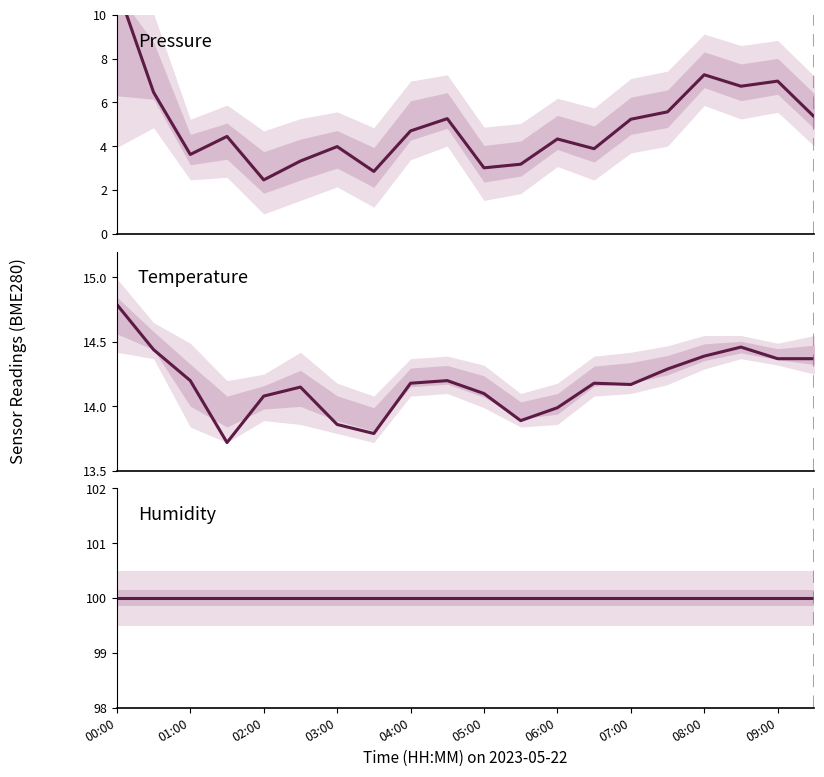

What is the greatest value displayed?

100.0